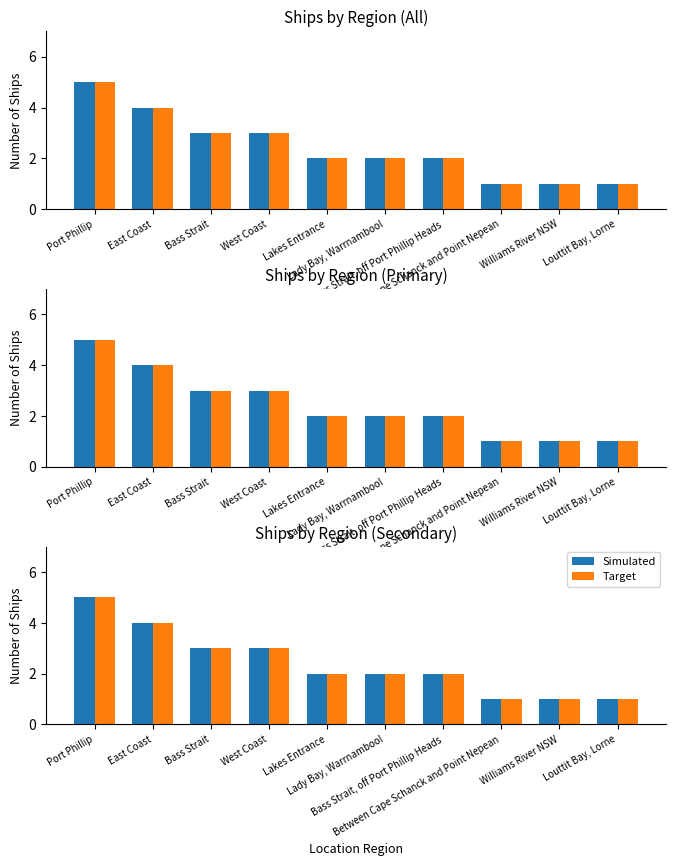

What is the maximum value shown in the chart?

5